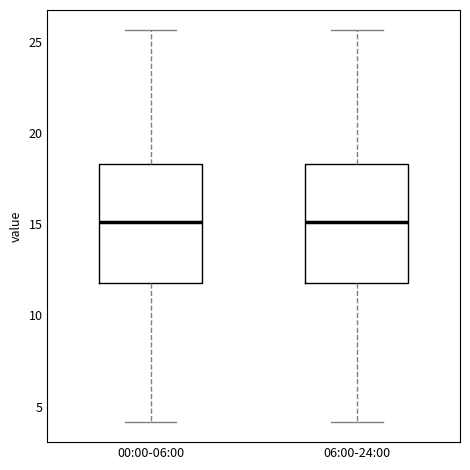

Reading left to right, read every box against the y-axis: the position of its median line, the range the box covers, and the ends of its whiskers. The values are not printed on the chart, so give them approximately, as read against the axis.

00:00-06:00: median 15.0, box 12.0 to 18.5, whiskers 4.0 to 25.5
06:00-24:00: median 15.0, box 12.0 to 18.5, whiskers 4.0 to 25.5